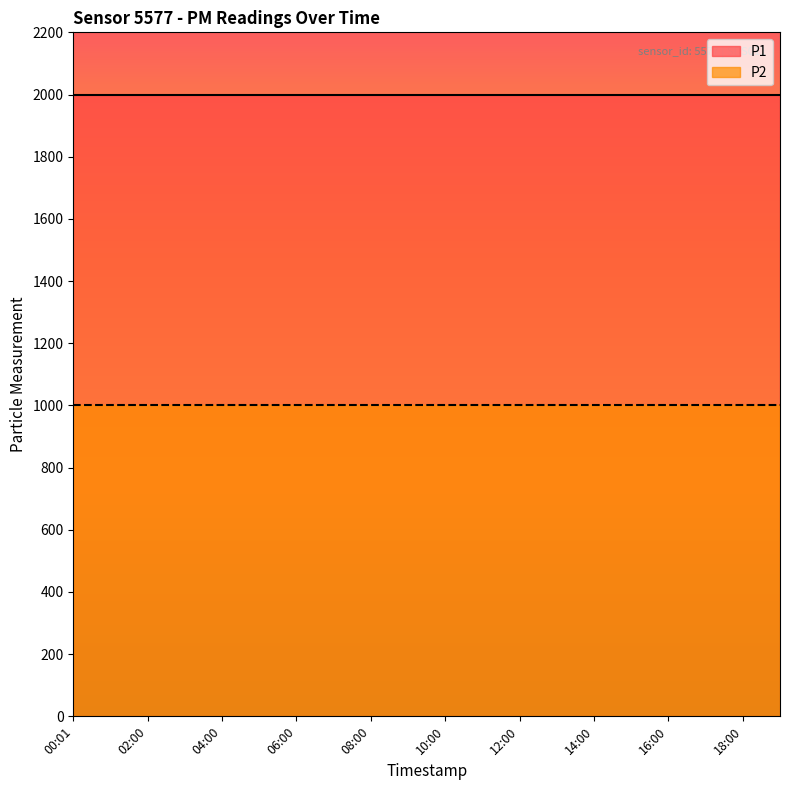

What is the label of the 10th point from the left?

09:00